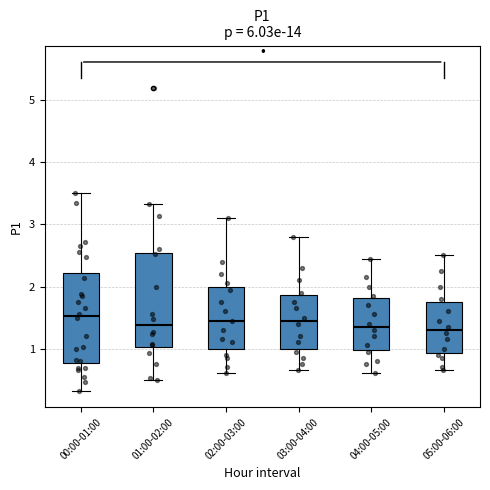

Reading left to right, read every box against the y-axis: the position of its median line, the range the box covers, and the ends of its whiskers. The values are not printed on the chart, so give them approximately, as read against the axis.

00:00-01:00: median 1.5, box 0.8 to 2.2, whiskers 0.3 to 3.5
01:00-02:00: median 1.4, box 1.0 to 2.5, whiskers 0.5 to 3.3
02:00-03:00: median 1.5, box 1.0 to 2.0, whiskers 0.6 to 3.1
03:00-04:00: median 1.5, box 1.0 to 1.9, whiskers 0.7 to 2.8
04:00-05:00: median 1.4, box 1.0 to 1.8, whiskers 0.6 to 2.5
05:00-06:00: median 1.3, box 0.9 to 1.8, whiskers 0.7 to 2.5